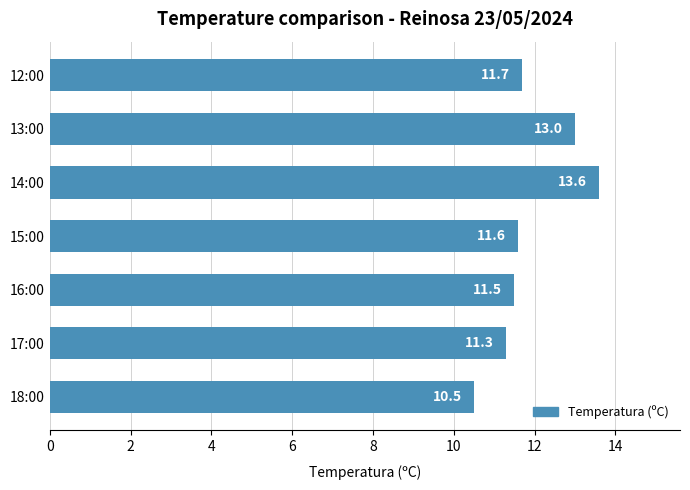

Approximately how many times larger is the value at 14:00 compared to 13:00?

1.0